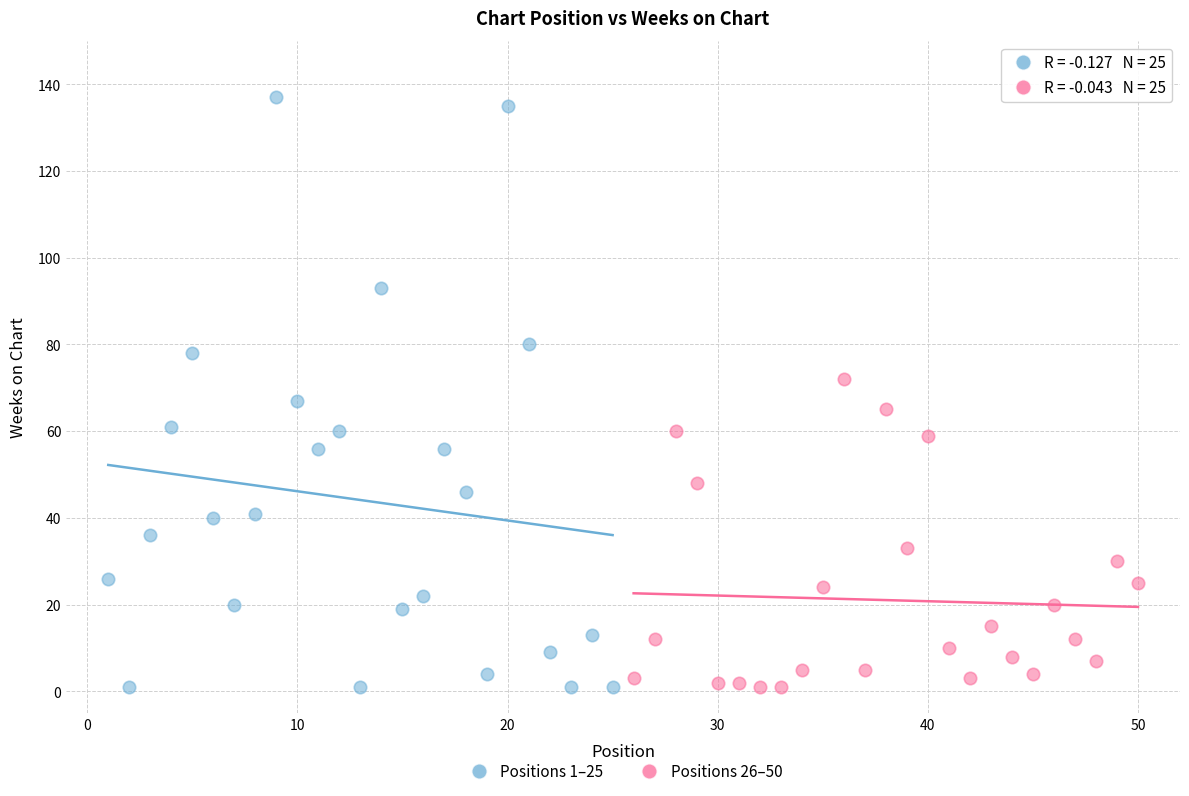

Which series has the widest spread of Y values?

Positions 1–25